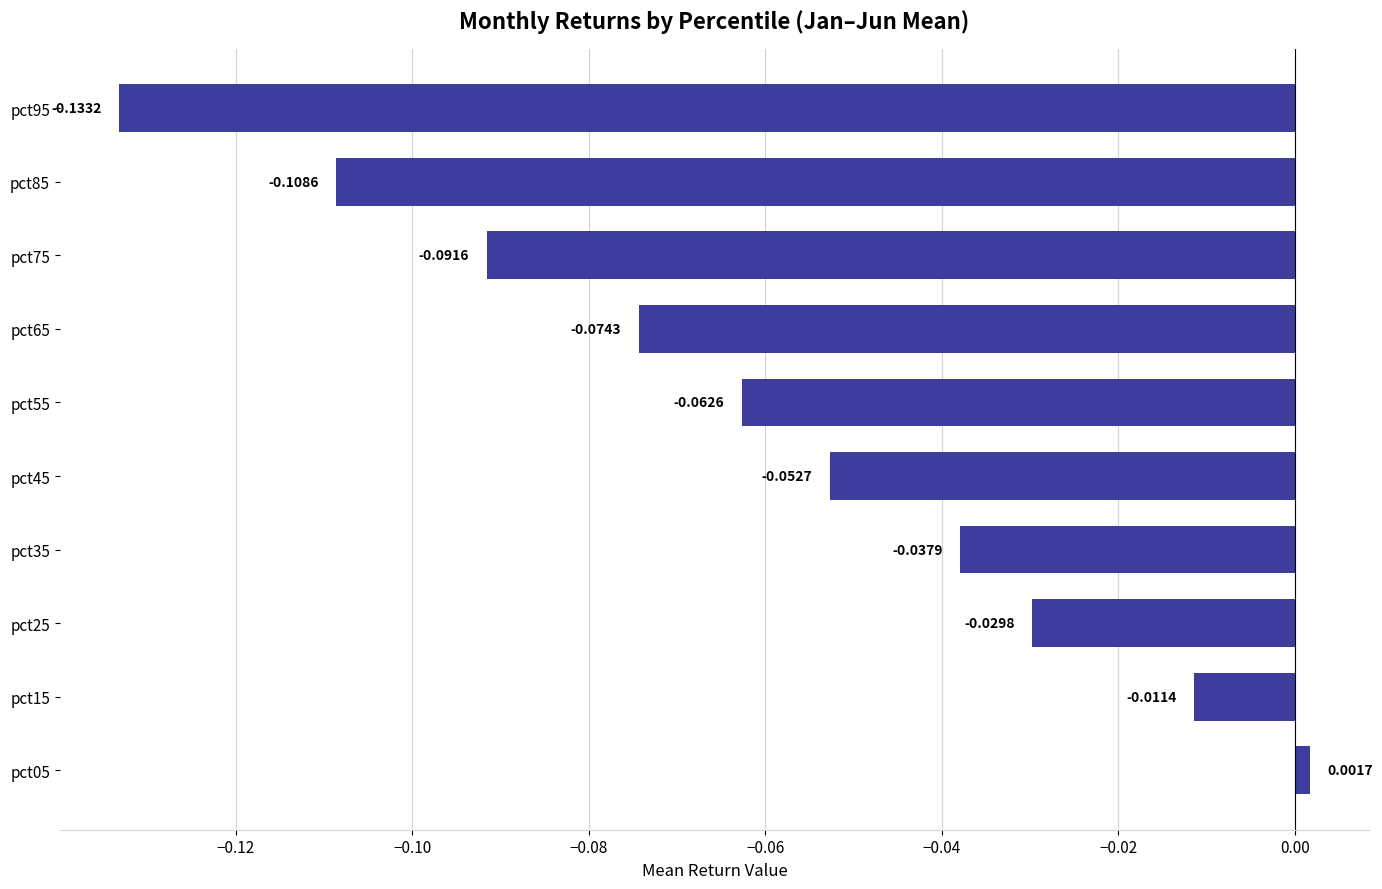

List the labels in order of value, largest first.

pct05, pct15, pct25, pct35, pct45, pct55, pct65, pct75, pct85, pct95